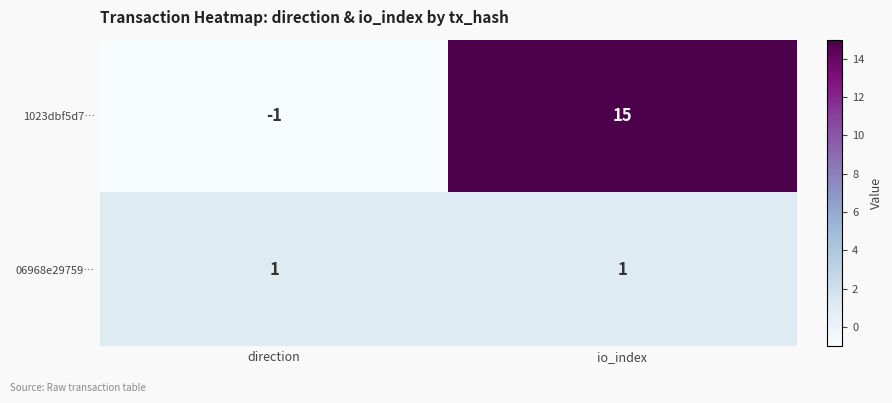

Reading left to right, list all the values displayed in this chart.

1023dbf5d7…: -1	15
06968e29759…: 1	1